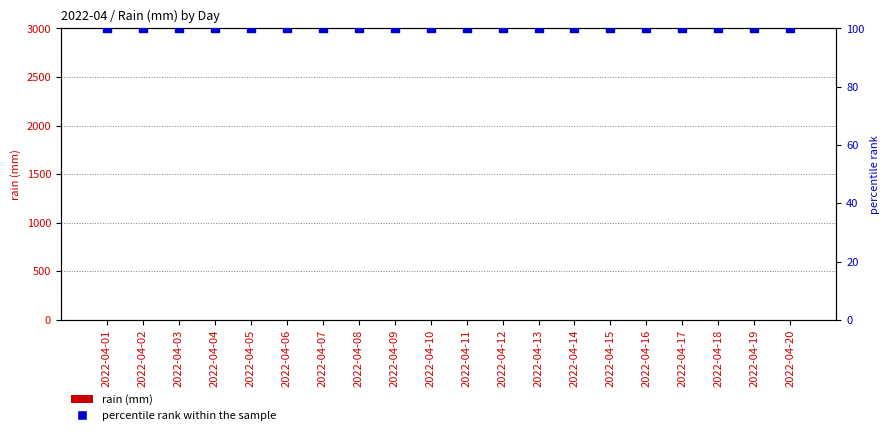

Which series contains the highest Y value?

percentile rank within the sample